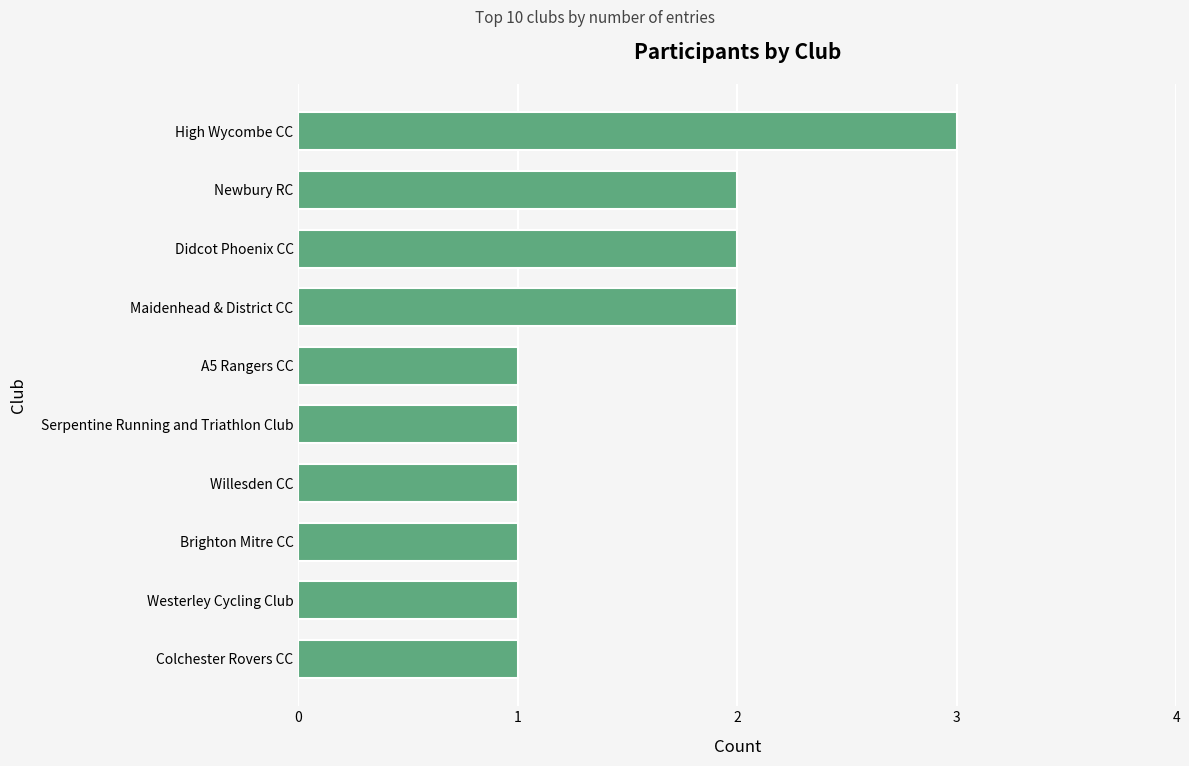

What is the sum of the values at Maidenhead & District CC and Willesden CC?

3